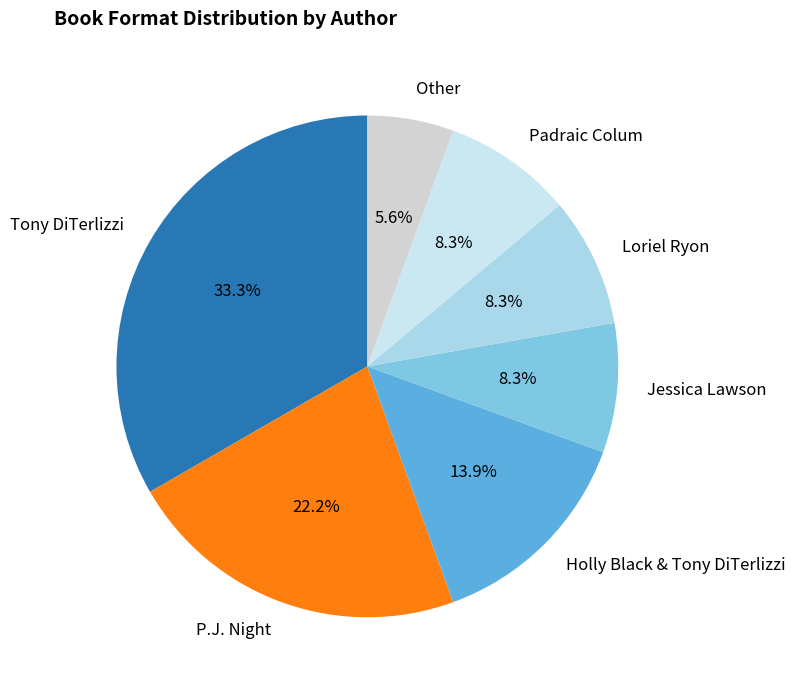

How many segments does this pie chart have?

7